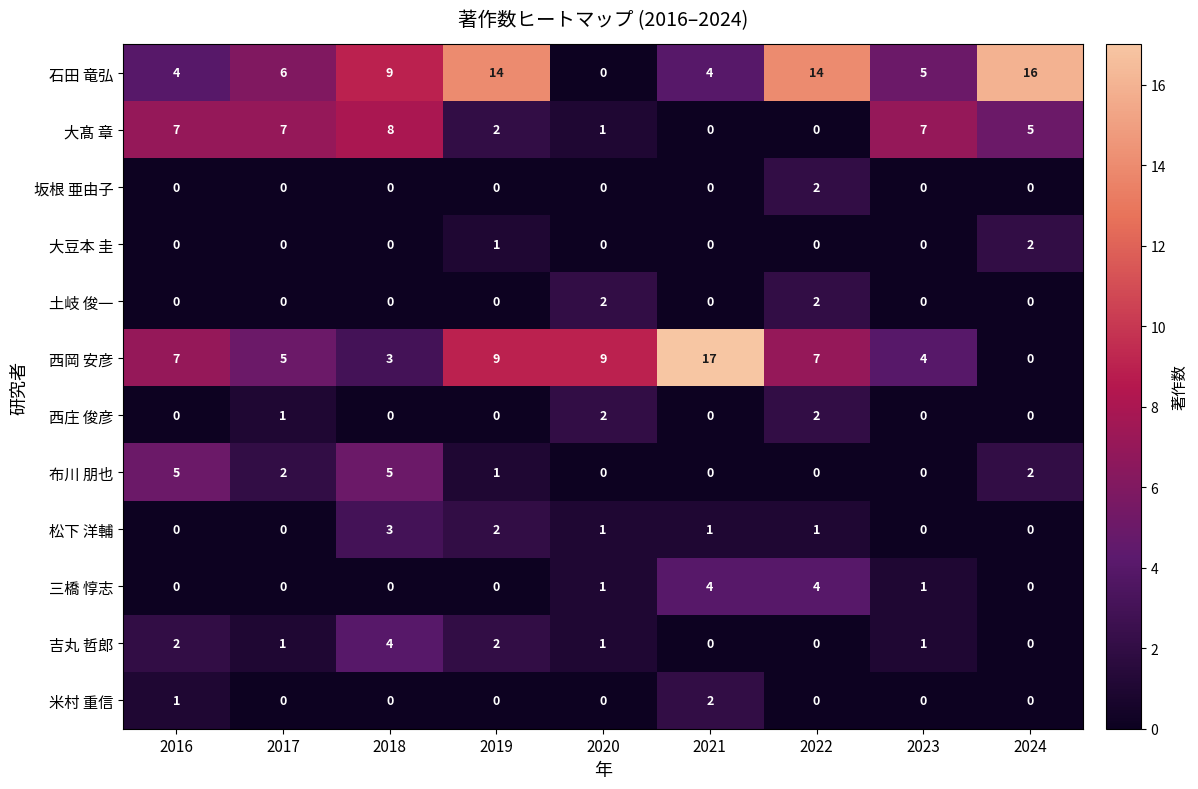

The 土岐 俊一 series shows 2 at 2020. True or false?

True